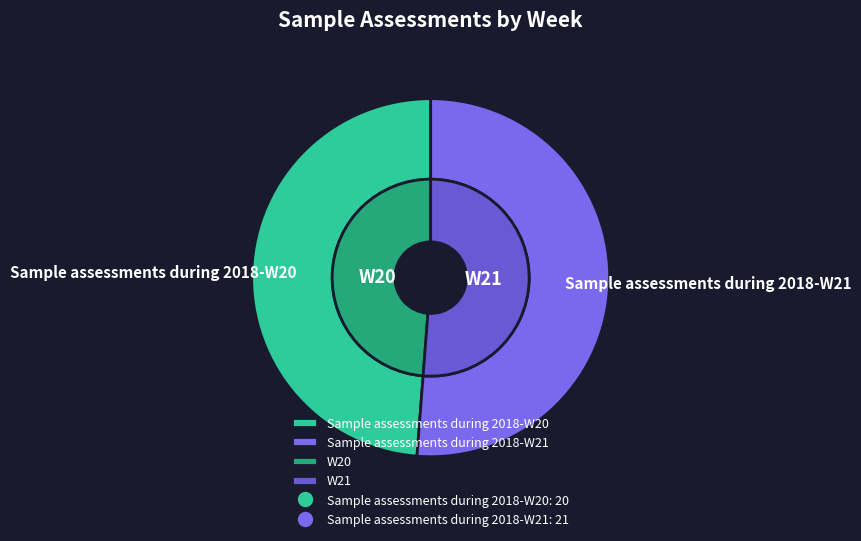

Approximately how many times larger is the value at Sample assessments during 2018-W21 compared to Sample assessments during 2018-W20?

1.1